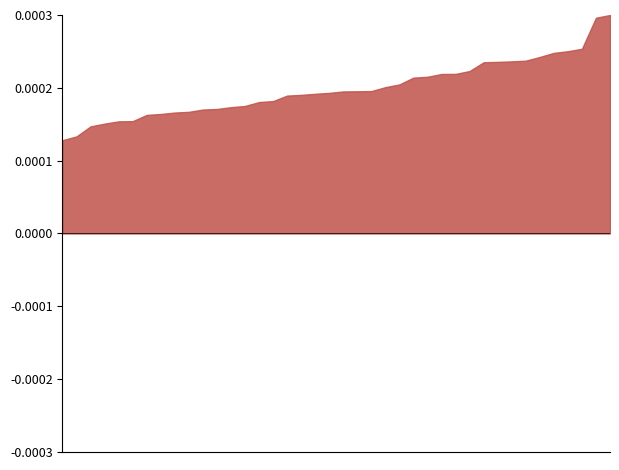

Does the chart have visible grid lines?

No